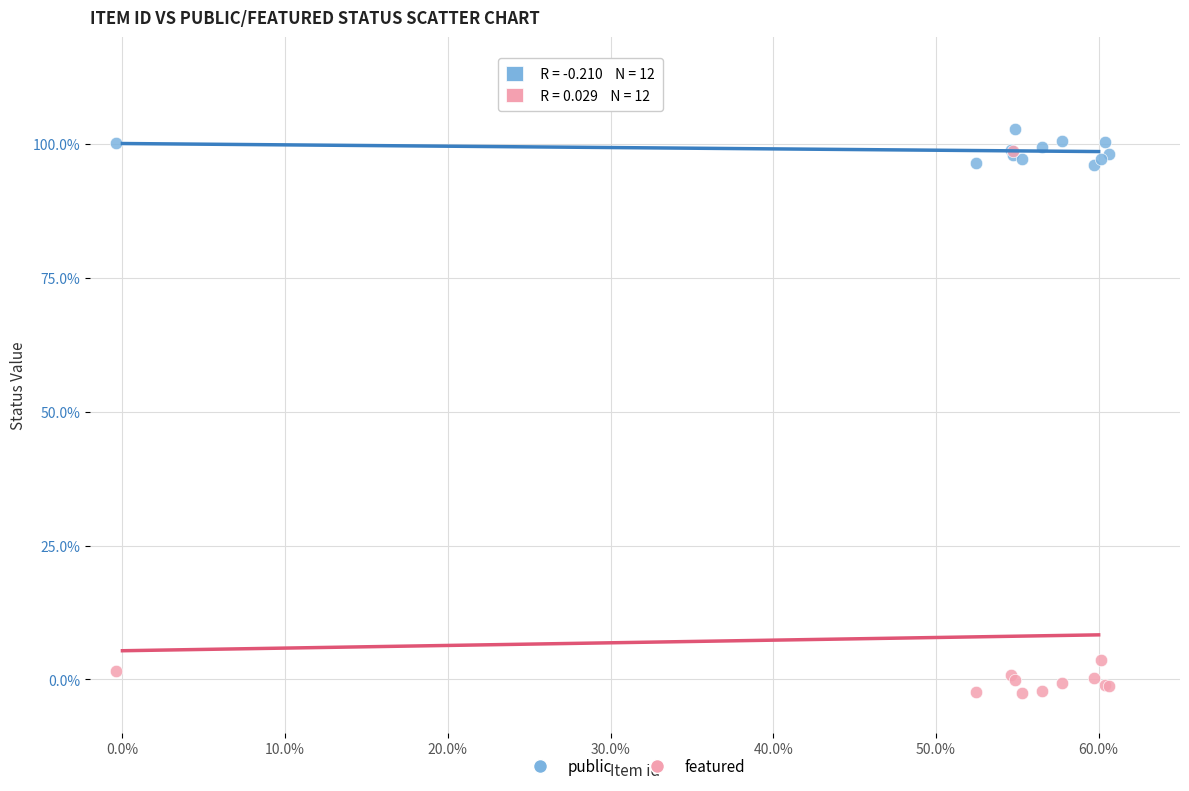

What are all the series names shown in the legend?

public, featured